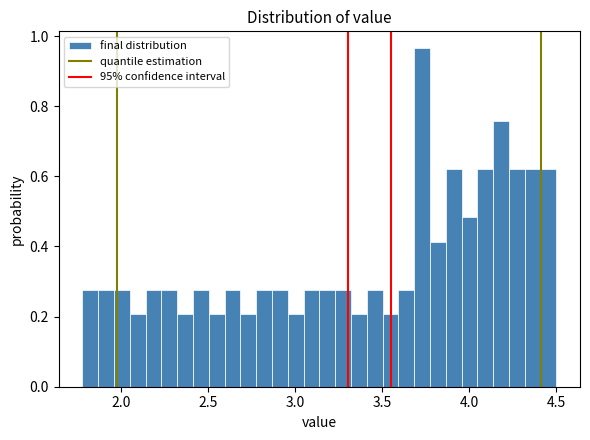

Read against the x-axis, roughly where is the centre of the tallest bar?

3.75